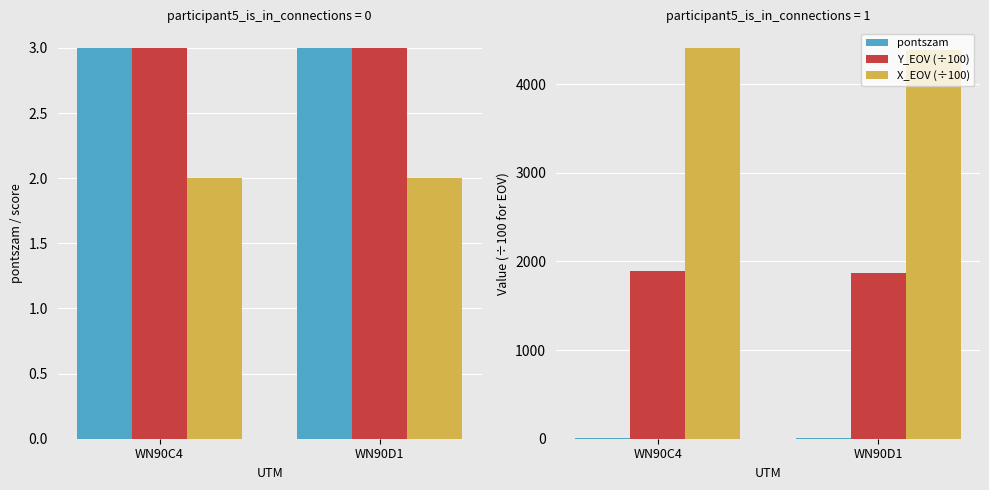

What value does the Y_EOV_norm series have at WN90D1?

3.0